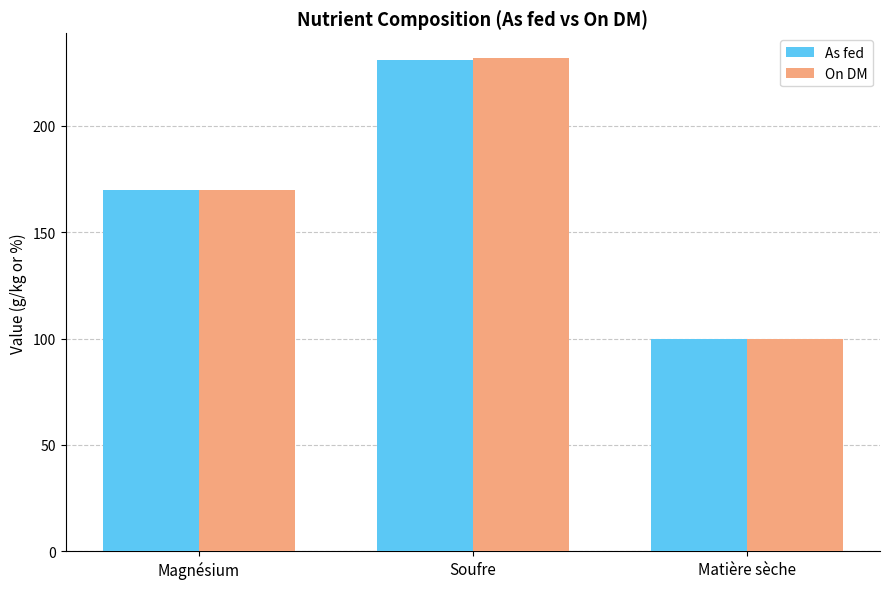

Does the chart contain stacked bars?

No